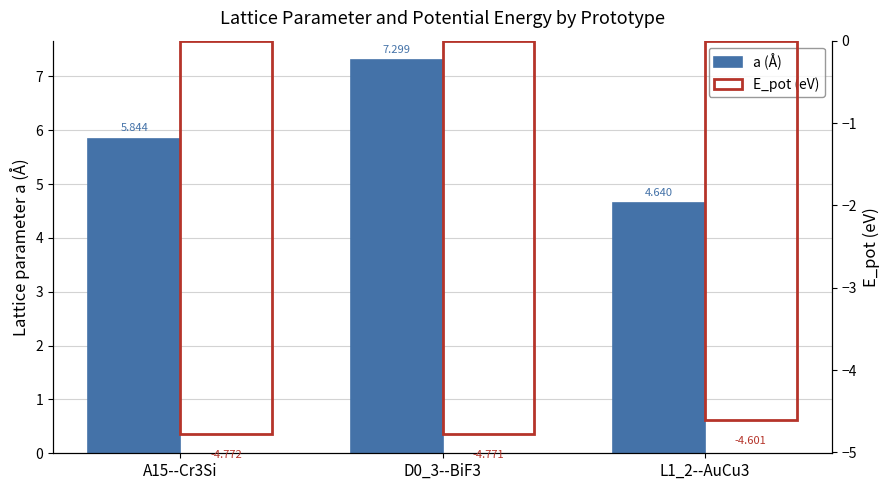

What is the maximum value shown in the chart?

7.3